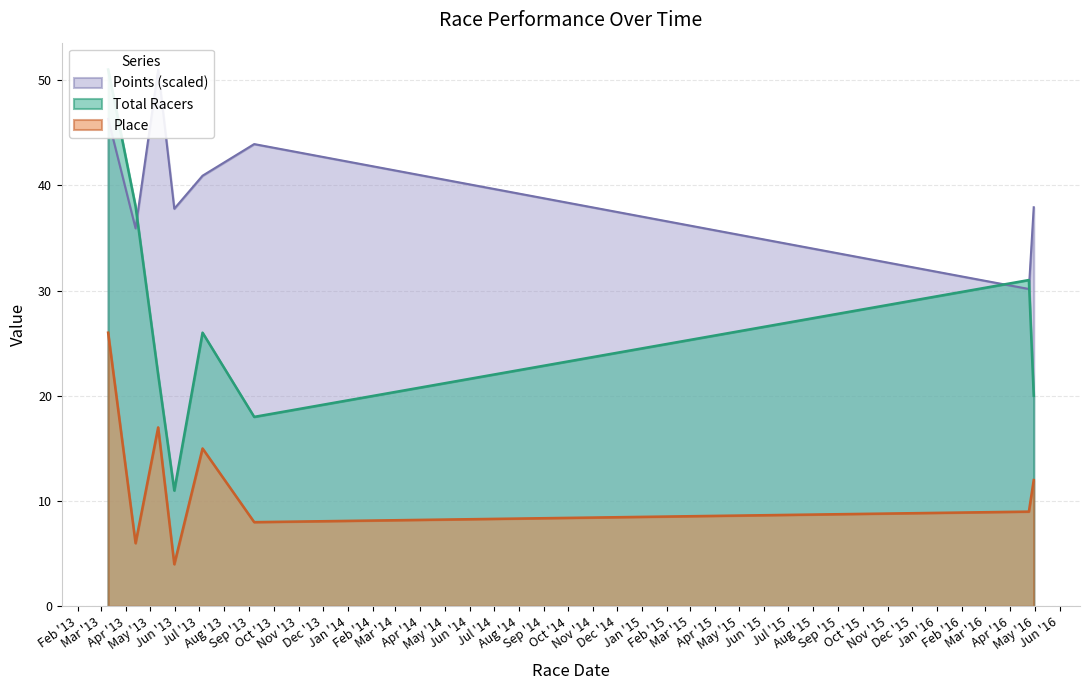

Where do Total Racers and Points first cross each other?

2013-04-13 and 2013-05-11